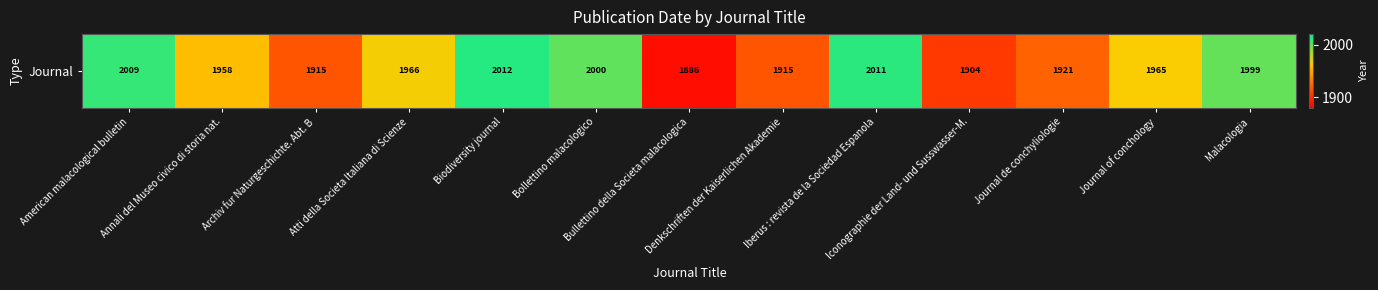

List the labels in order of value, largest first.

Biodiversity journal, Iberus : revista de la Sociedad Espanola, American malacological bulletin, Bollettino malacologico, Malacologia, Atti della Societa Italiana di Scienze, Journal of conchology, Annali del Museo civico di storia nat., Journal de conchyliologie, Archiv fur Naturgeschichte. Abt. B, Denkschriften der Kaiserlichen Akademie, Iconographie der Land- und Susswasser-M., Bullettino della Societa malacologica